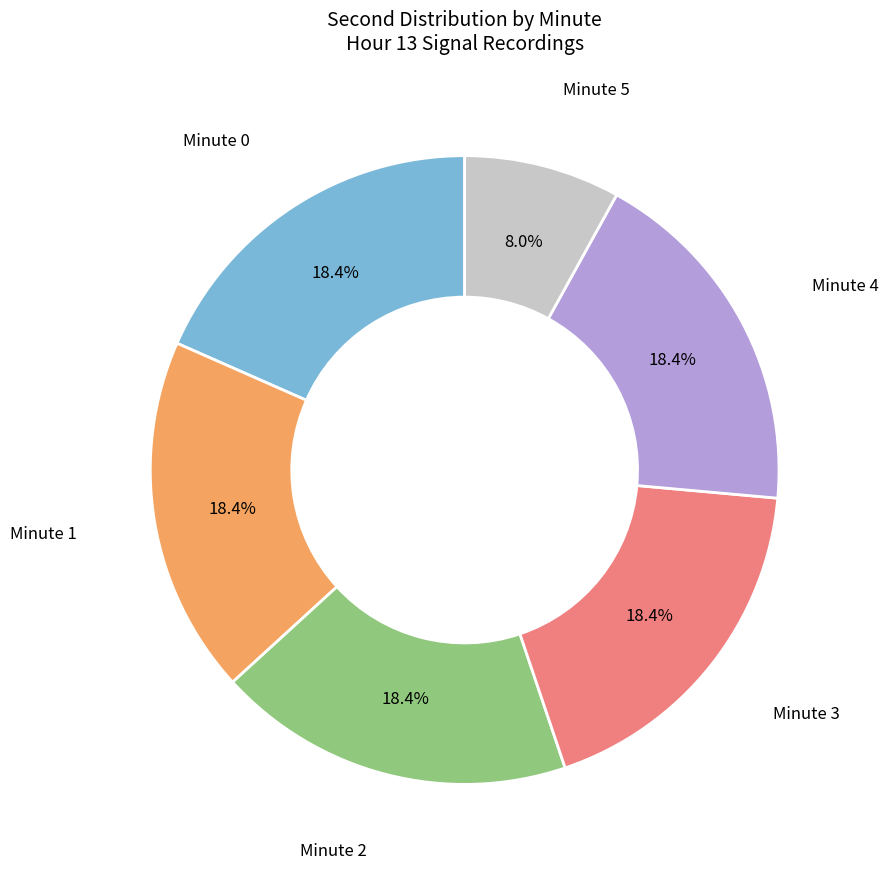

Does any single category account for the majority?

No